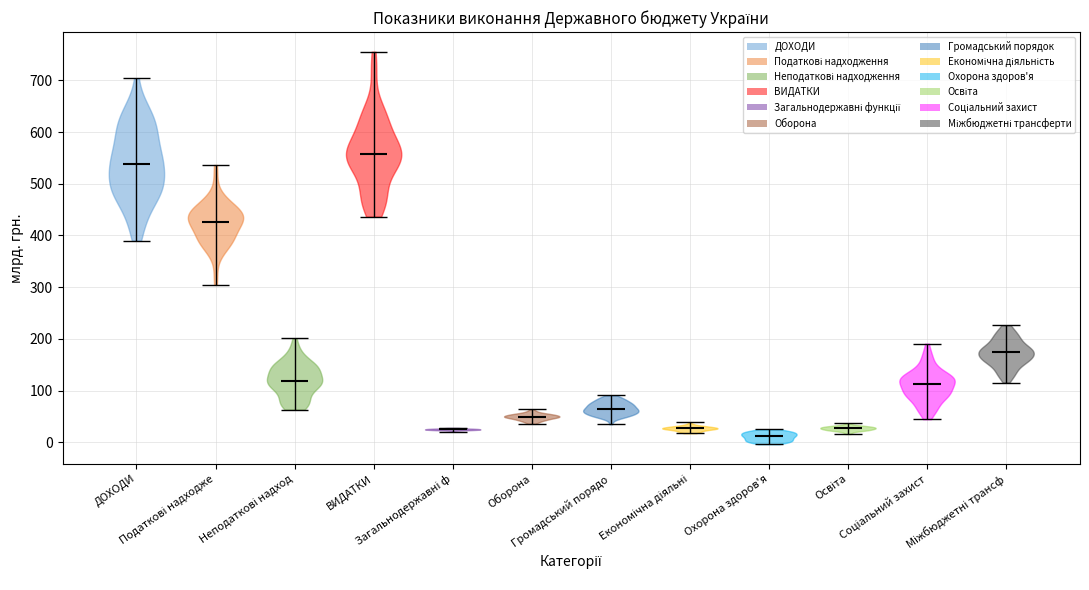

Reading left to right, read every violin against the y-axis: where its median line is, and the lowest and highest points it reaches. The values are not printed on the chart, so give them approximately, as read against the axis.

ДОХОДИ: median line 540, lowest point 390, highest point 700
Податкові надходже: median line 430, lowest point 300, highest point 540
Неподаткові надход: median line 120, lowest point 60, highest point 200
ВИДАТКИ: median line 560, lowest point 440, highest point 760
Загальнодержавні ф: median line 30, lowest point 20, highest point 30
Оборона: median line 50, lowest point 40, highest point 60
Громадський порядо: median line 60, lowest point 30, highest point 90
Економічна діяльні: median line 30, lowest point 20, highest point 40
Охорона здоров'я: median line 10, lowest point 0, highest point 30
Освіта: median line 30, lowest point 20, highest point 40
Соціальний захист: median line 110, lowest point 40, highest point 190
Міжбюджетні трансф: median line 170, lowest point 120, highest point 230